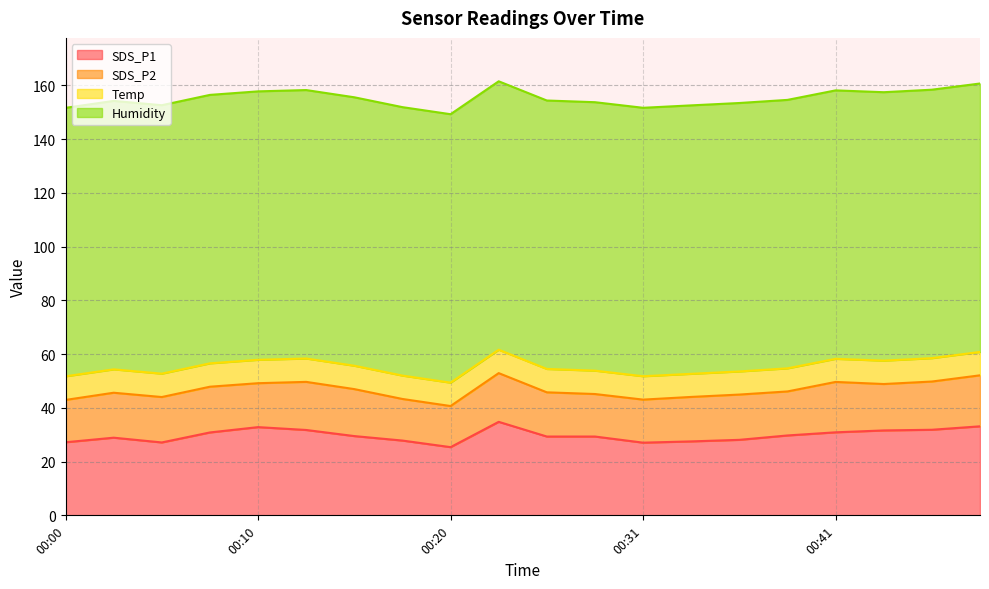

At which label is SDS_P1 closest to 30?

00:38